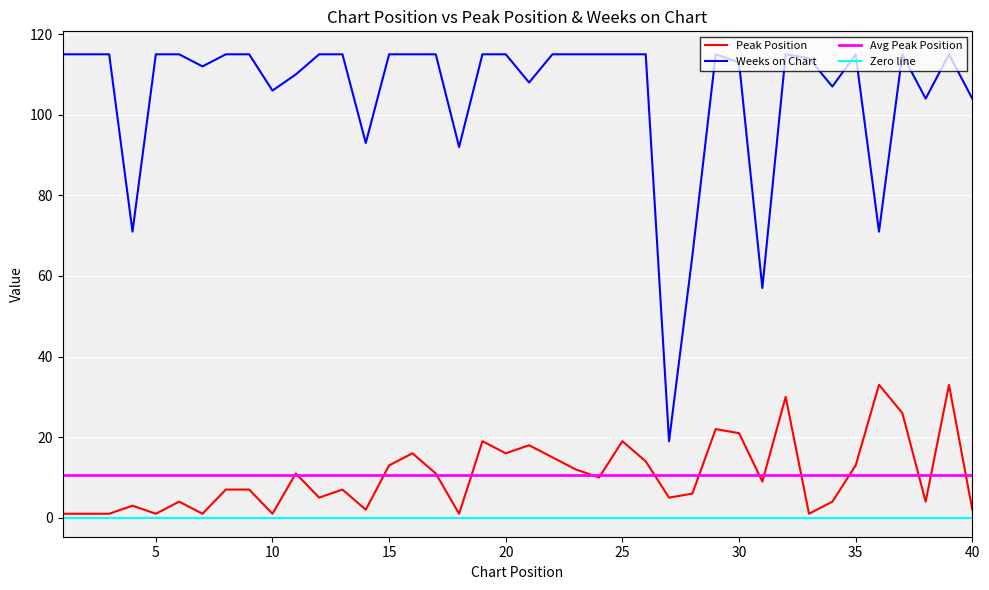

Reading left to right, extract all data points from this chart.

Peak Position: 1=1	2=1	3=1	4=3	5=1	6=4	7=1	8=7	9=7	10=1	11=11	12=5	13=7	14=2	15=13	16=16	17=11	18=1	19=19	20=16	21=18	22=15	23=12	24=10	25=19	26=14	27=5	28=6	29=22	30=21	31=9	32=30	33=1	34=4	35=13	36=33	37=26	38=4	39=33	40=2
Weeks on Chart: 1=115	2=115	3=115	4=71	5=115	6=115	7=112	8=115	9=115	10=106	11=110	12=115	13=115	14=93	15=115	16=115	17=115	18=92	19=115	20=115	21=108	22=115	23=115	24=115	25=115	26=115	27=19	28=65	29=115	30=113	31=57	32=115	33=114	34=107	35=115	36=71	37=115	38=104	39=115	40=104